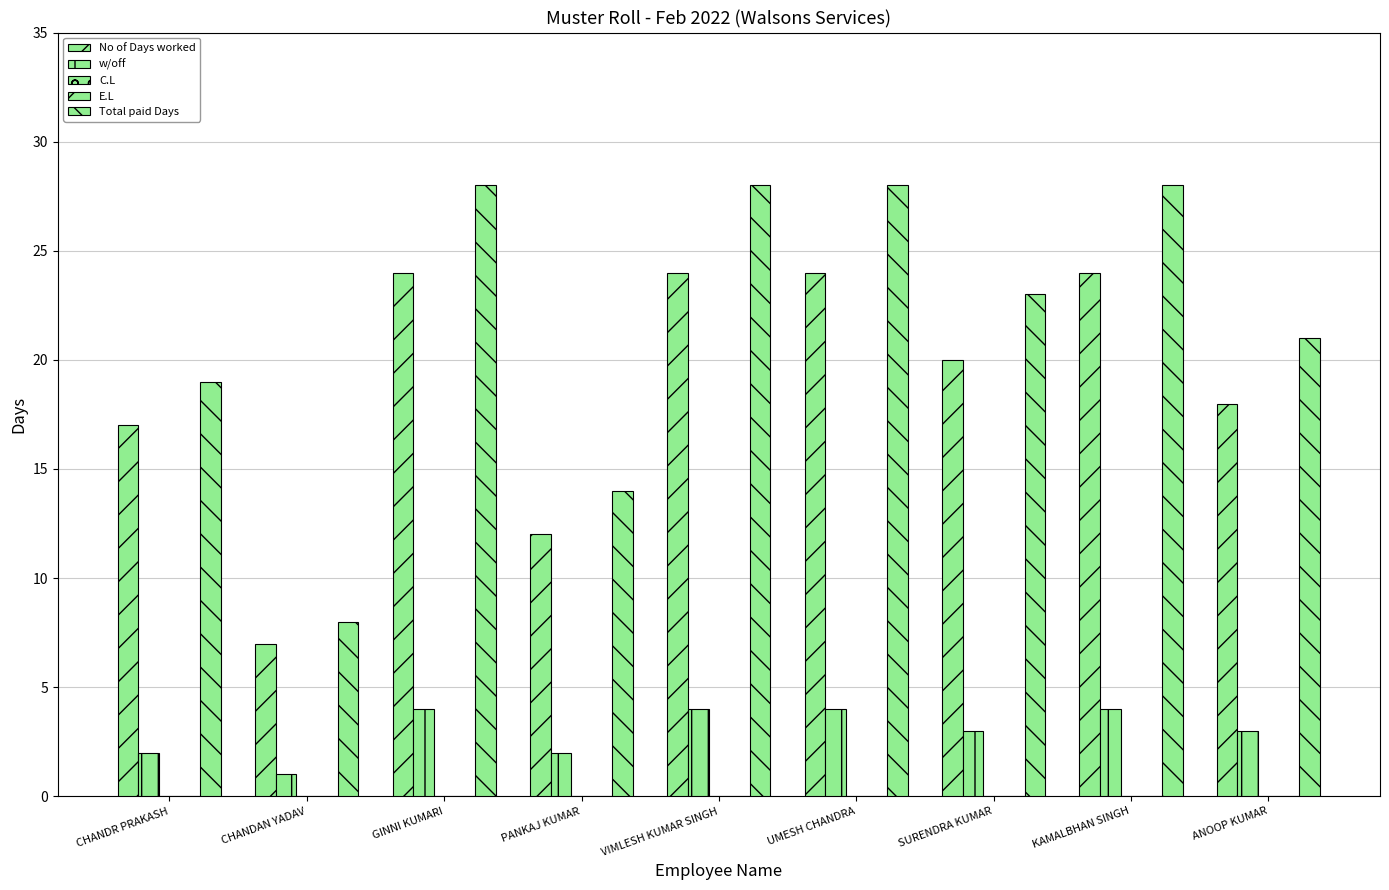

Read the Total paid Days value at SURENDRA KUMAR.

23